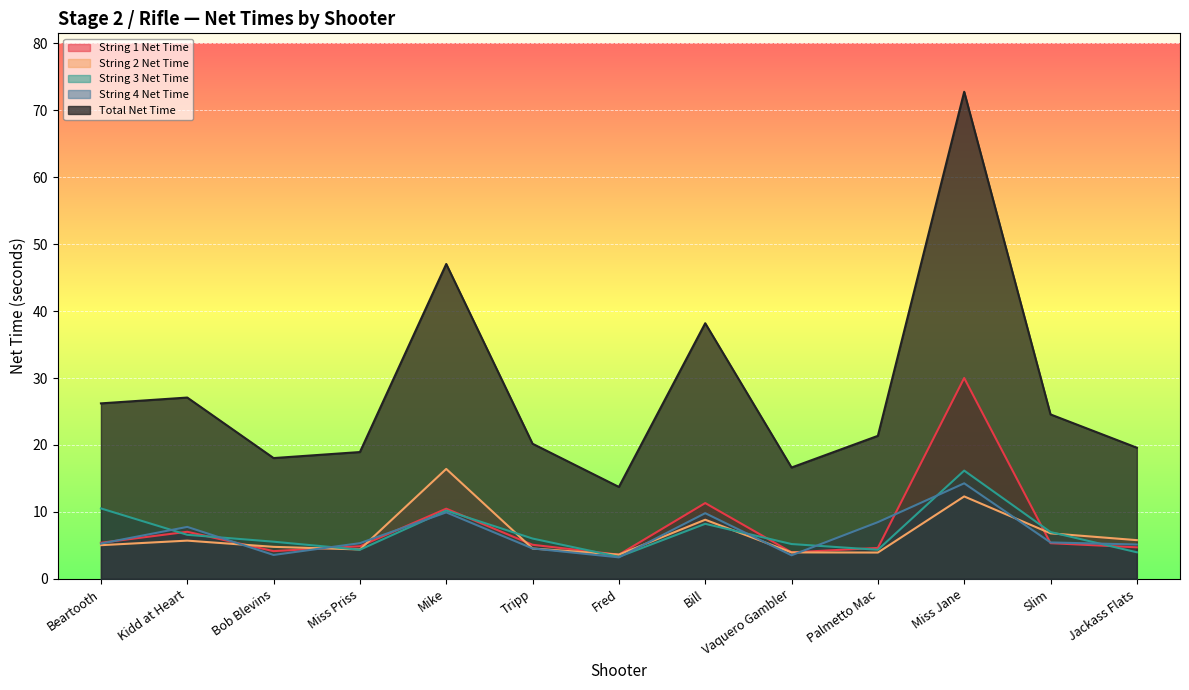

What is the difference between the maximum and minimum values in the String 4 Net Time series?

11.1